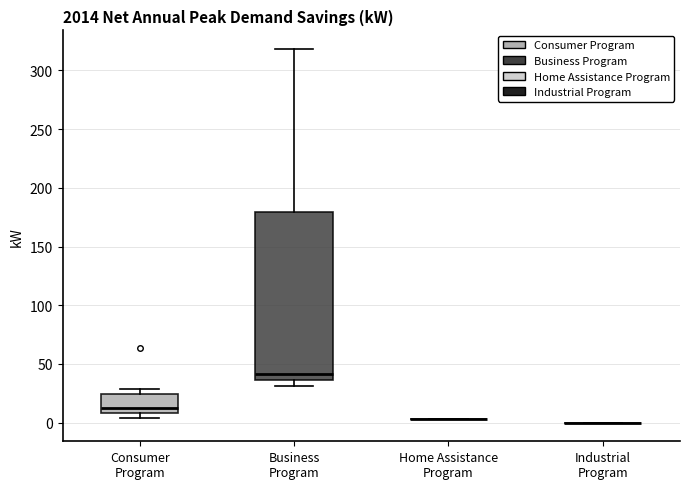

Where is the lower edge of the box for Consumer Program on the y-axis? The values are not printed on the chart, so give them approximately, as read against the axis.

10